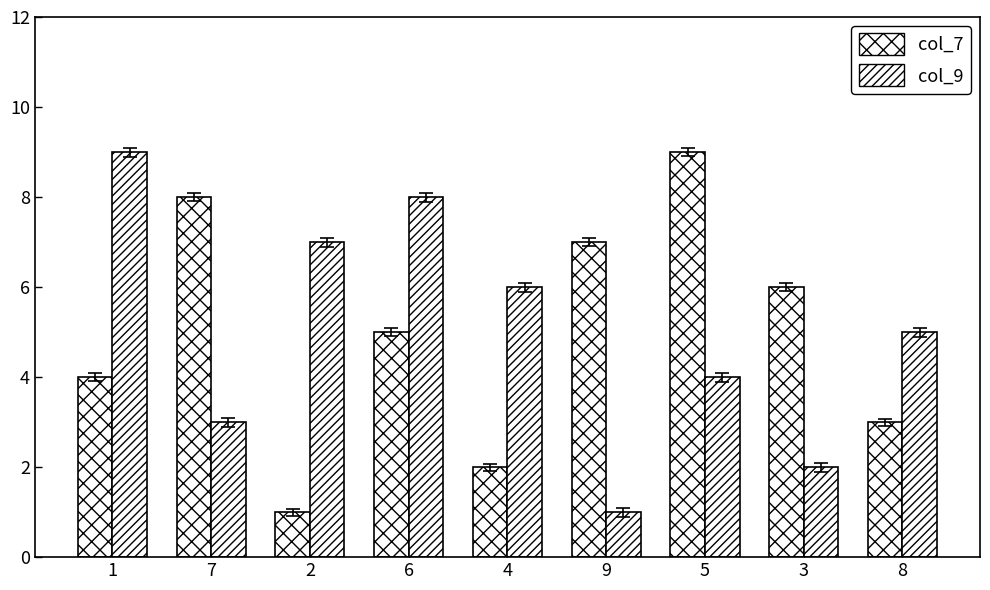

Which category has the lowest value in the col_7 series?

2